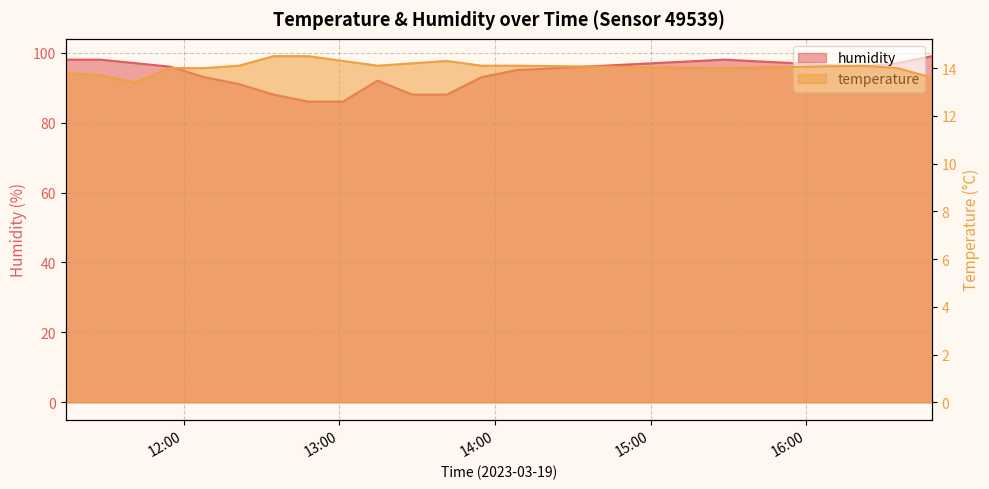

True or false: humidity has a value of 88.0 at 2023-03-19T13:28:05.

True